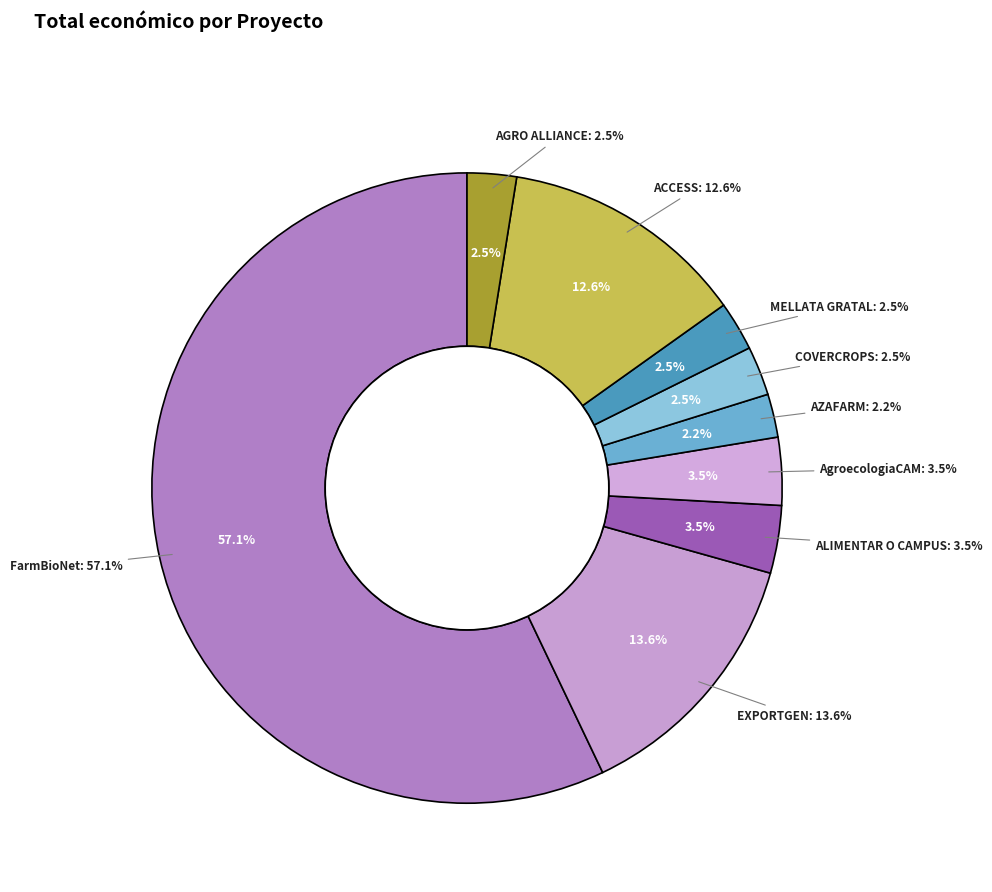

Is it true that ALIMENTAR O CAMPUS is 10% of the pie?

False